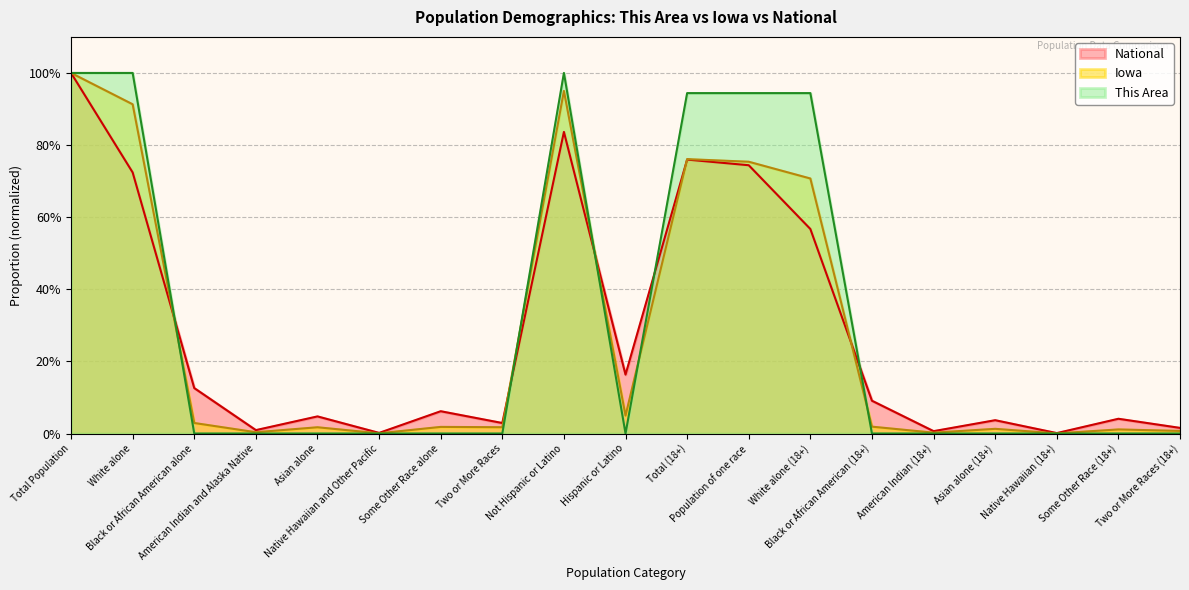

At which category is the sum across all series the highest?

Total Population